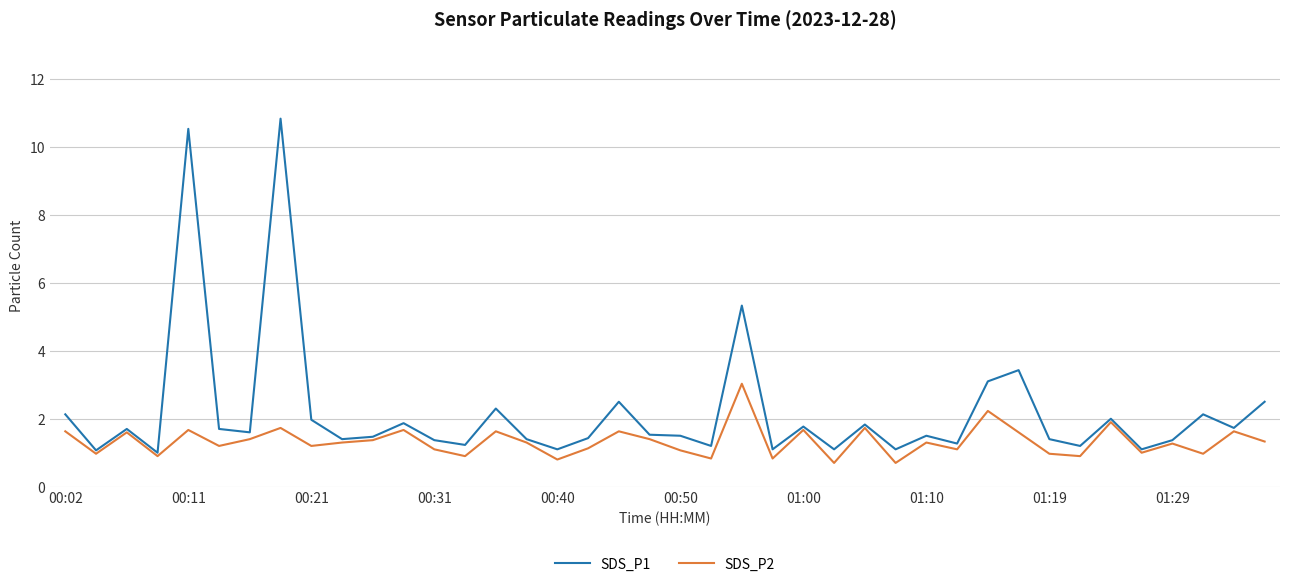

List the series in order of their overall mean, lowest first.

SDS_P2, SDS_P1